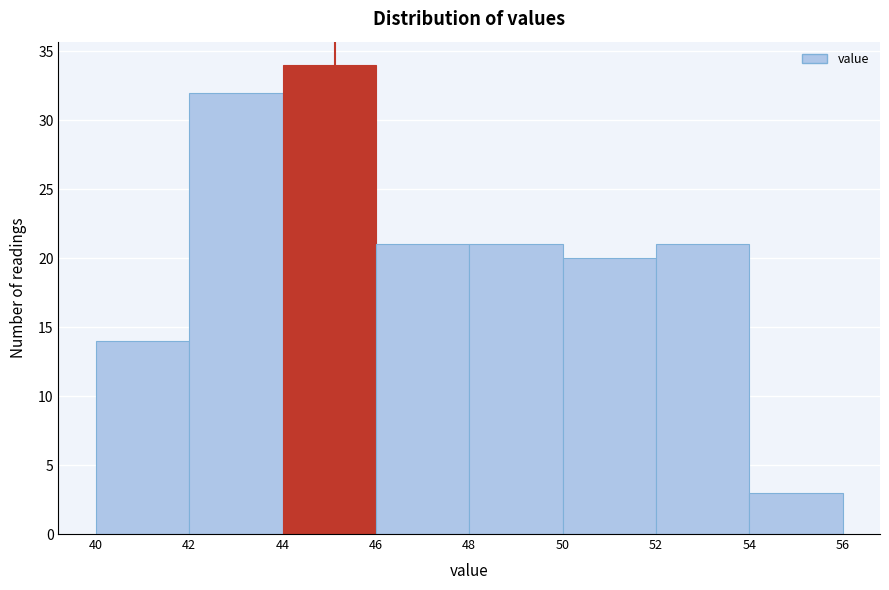

Reading left to right, transcribe this chart: for each bar, give the range it covers on the x-axis and its height. The values are not printed on the chart, so give them approximately, as read against the axis.

40 to 42: 14
42 to 44: 32
44 to 46: 34
46 to 48: 21
48 to 50: 21
50 to 52: 20
52 to 54: 21
54 to 56: 3